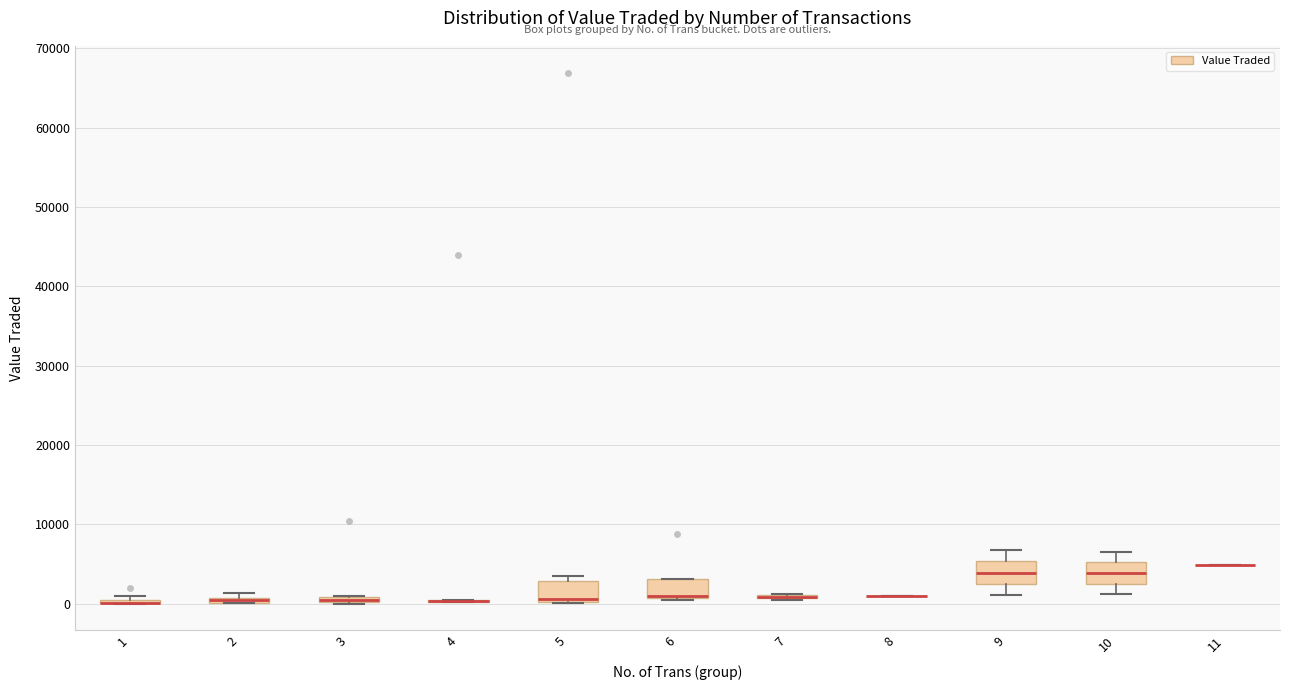

Where is the lower edge of the box at x = 3 on the y-axis? The values are not printed on the chart, so give them approximately, as read against the axis.

0